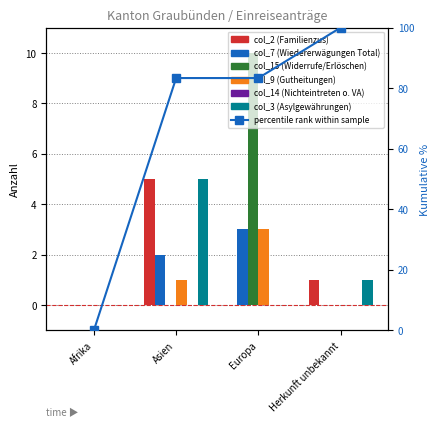

Which category has the lowest value in the col_7 (Wiedererwägungen Total) series?

Afrika